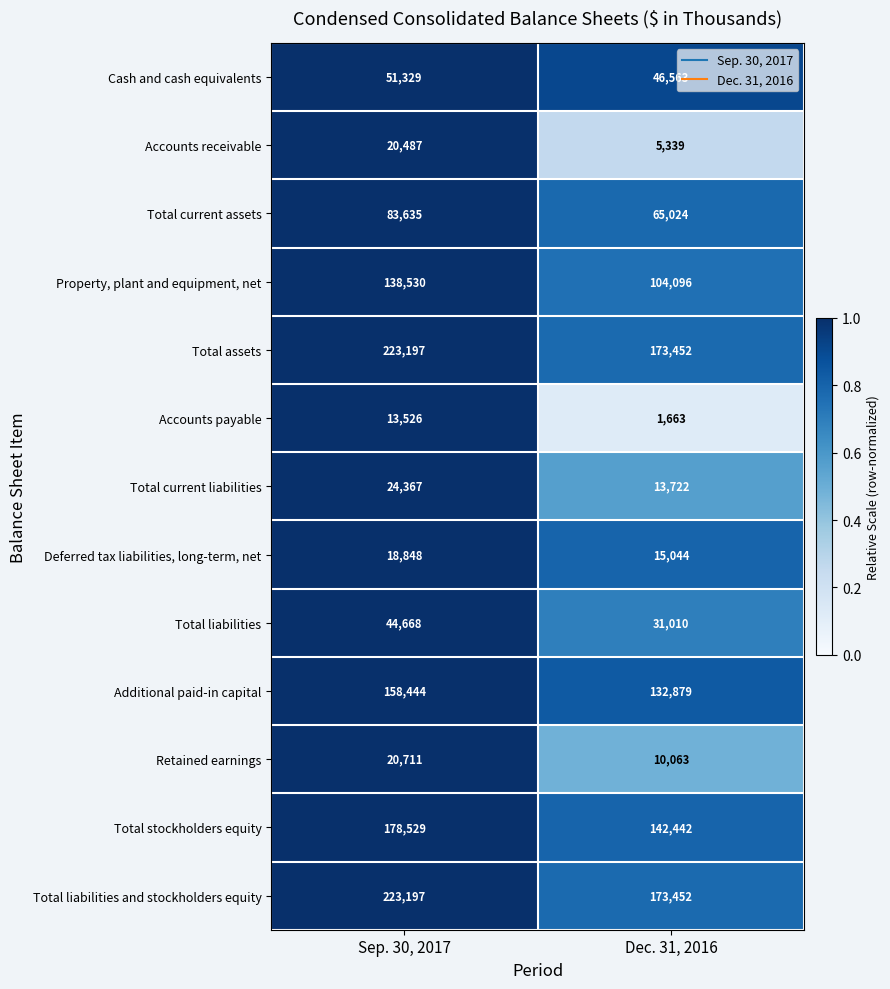

What is the sum of the Total assets values at Dec. 31, 2016 and Sep. 30, 2017?

396649